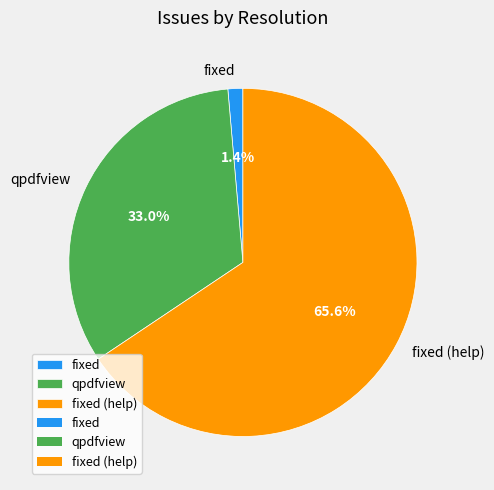

Count the number of slices in the pie.

3